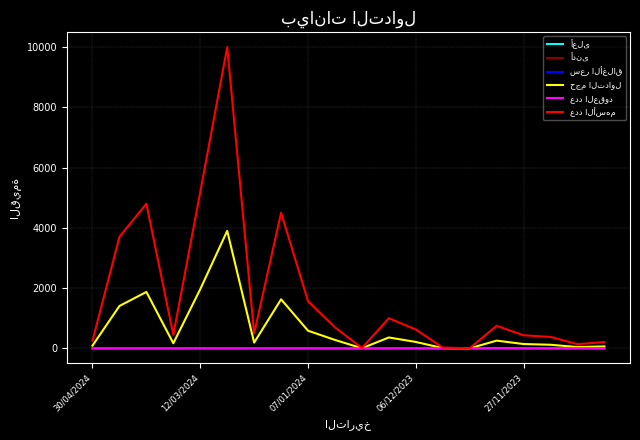

How many أدنى values are between 0 and 1?

20